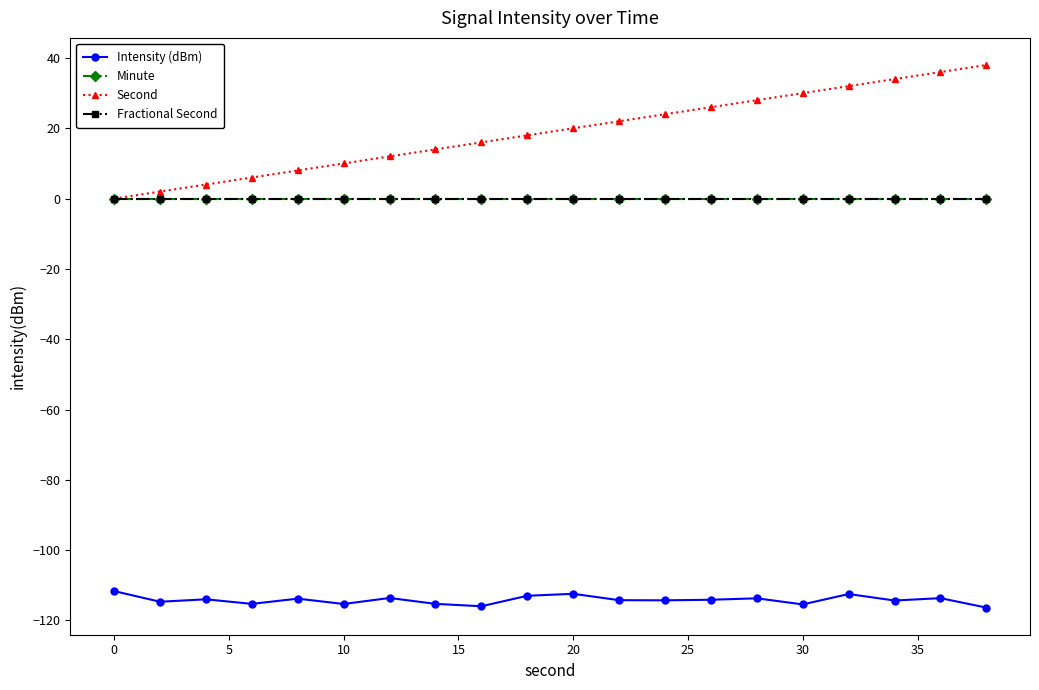

Is this an area chart (filled region under the line)?

No